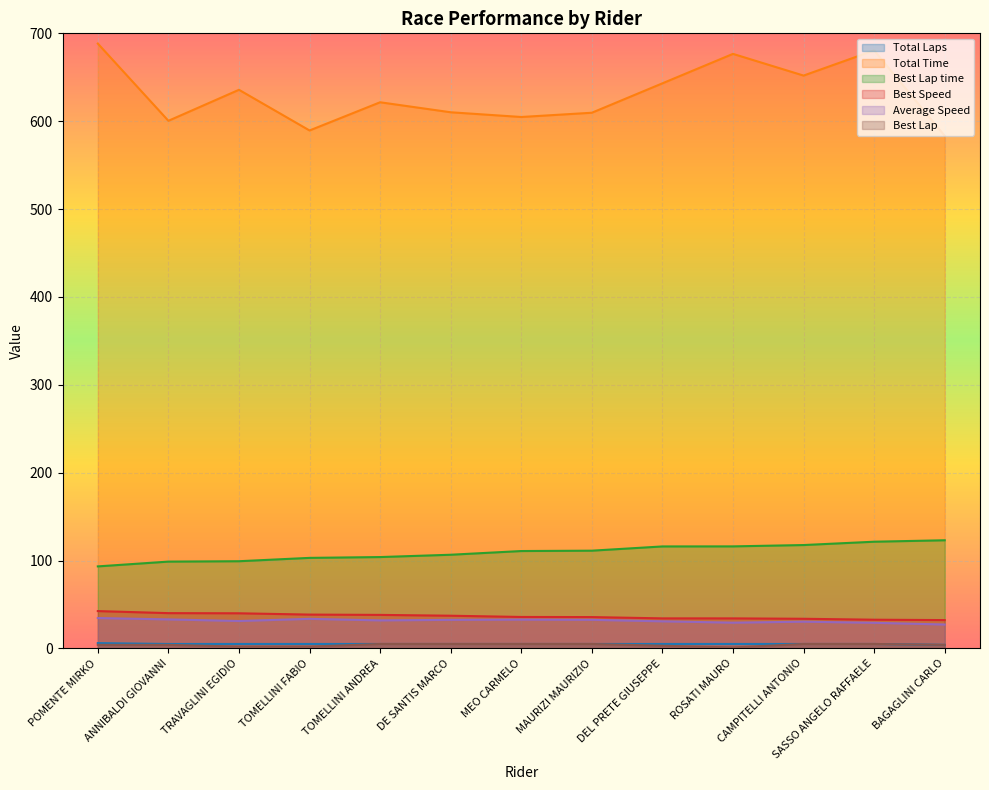

In Total Time, how many points are higher than both neighbors (excluding endpoints)?

4